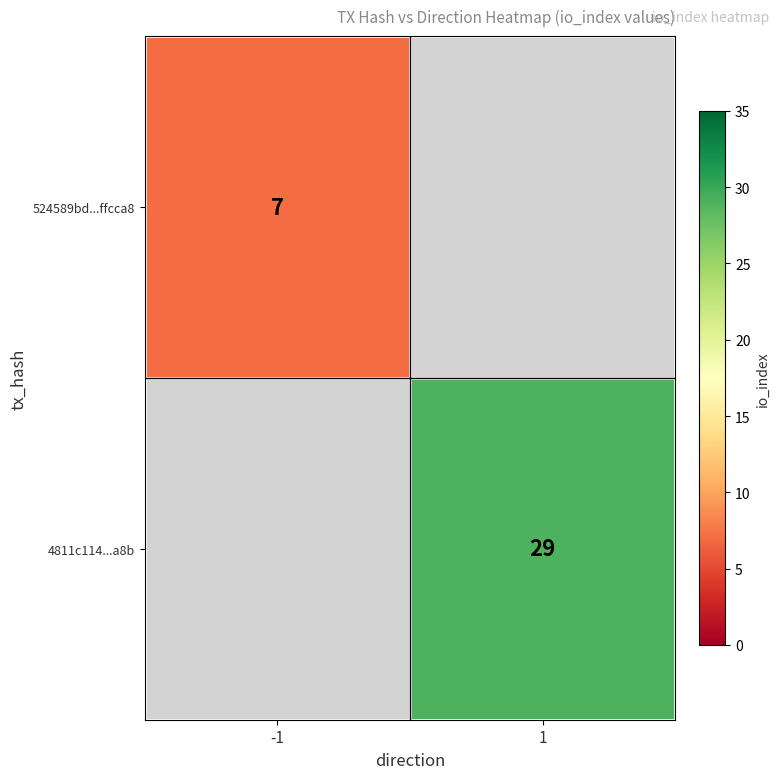

True or false: 524589bd...ffcca8 has a value of 7 at -1.

True